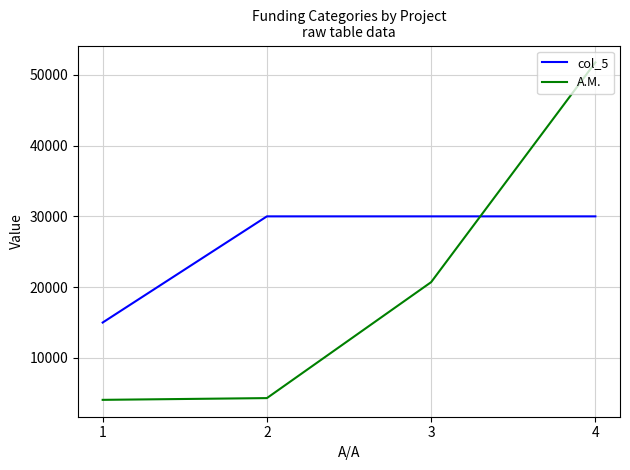

What is the difference between the second highest and minimum values in the A.M. series?

16627